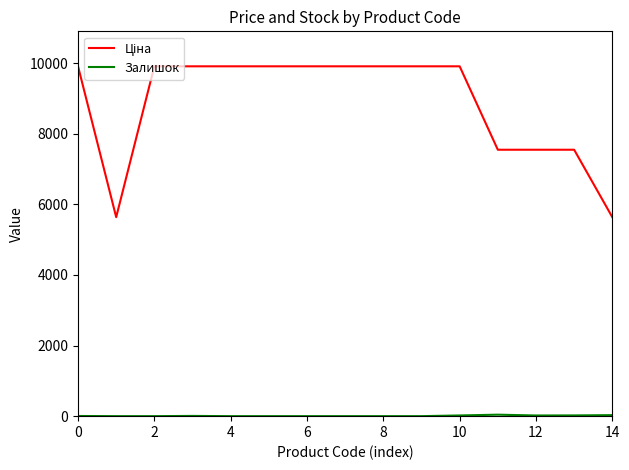

Reading left to right, transcribe all the data shown in this chart.

Ціна: 9908.5	5636.0	9908.5	9908.5	9908.5	9908.5	9908.5	9908.5	9908.5	9908.5	9908.5	7545.9	7545.9	7545.9	5636.0
Залишок: 5.0	0.0	0.0	7.0	0.0	0.0	0.0	0.0	0.0	0.0	20.0	42.0	19.0	21.0	29.0